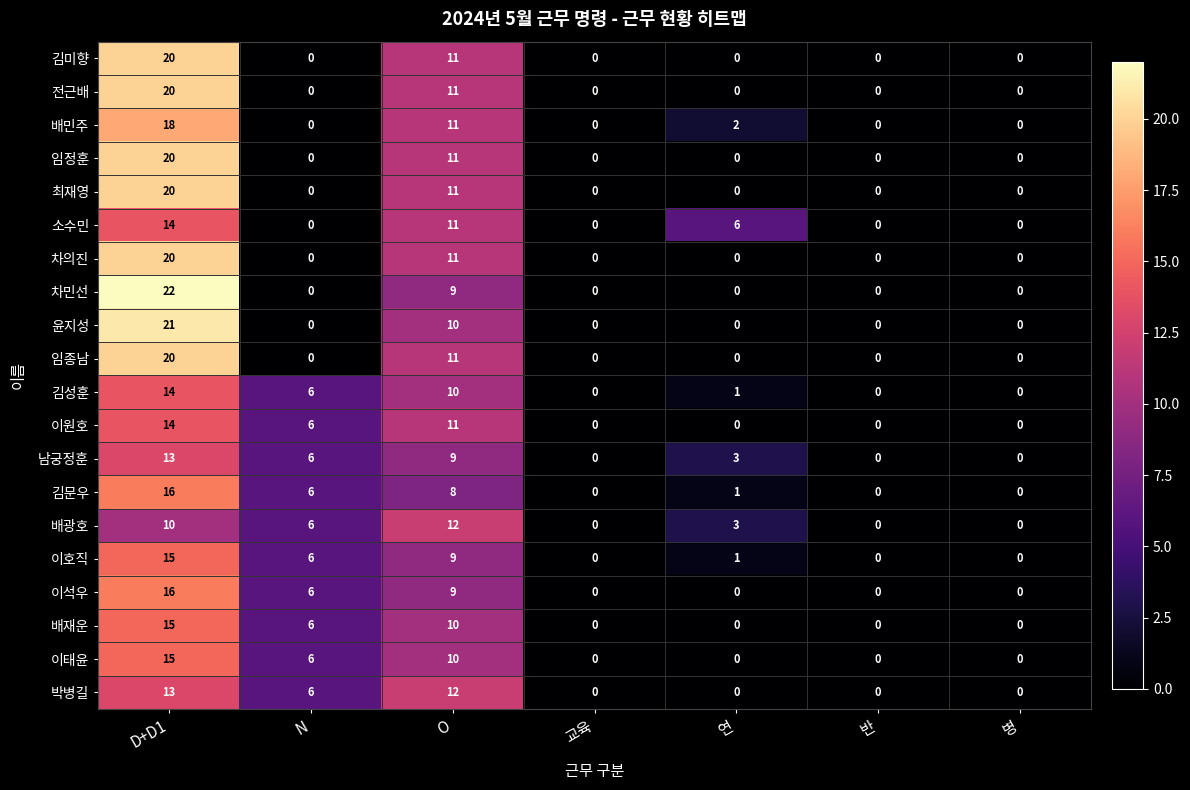

How many values in the 윤지성 series exceed 0?

2